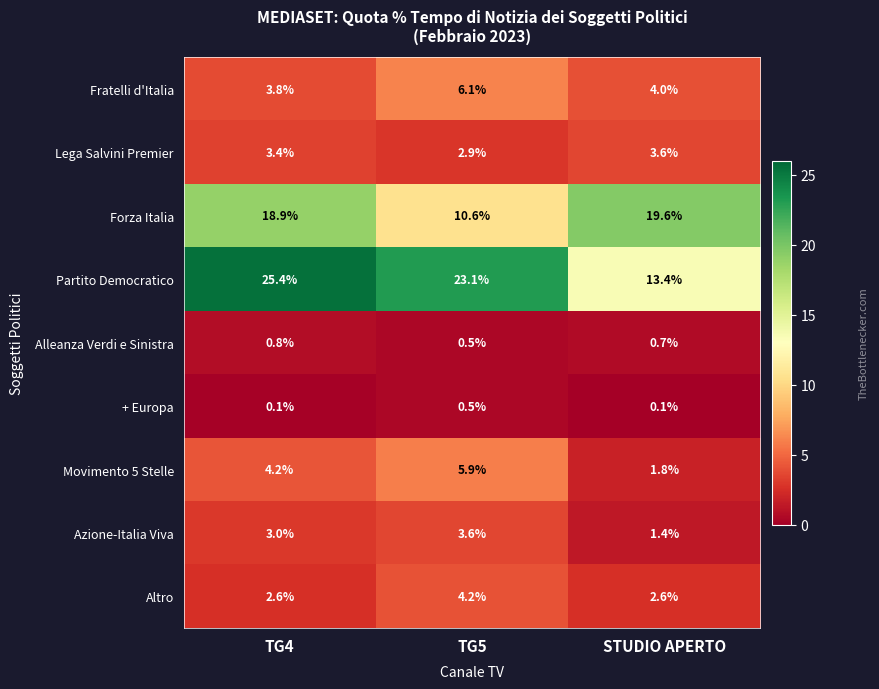

At which category is the sum across all series the highest?

TG4